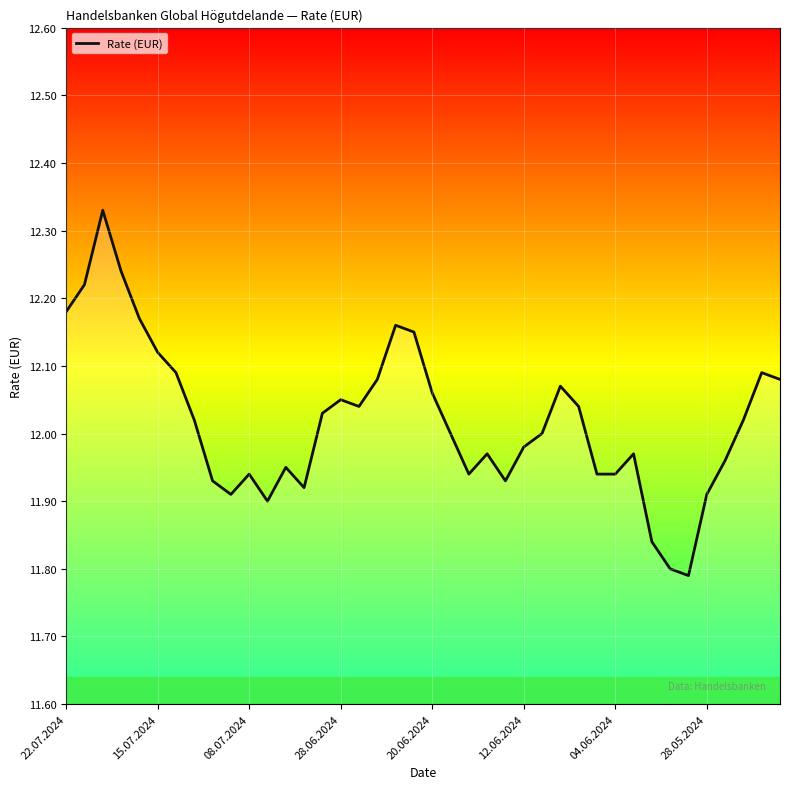

What is the difference between the maximum and minimum values?

0.5